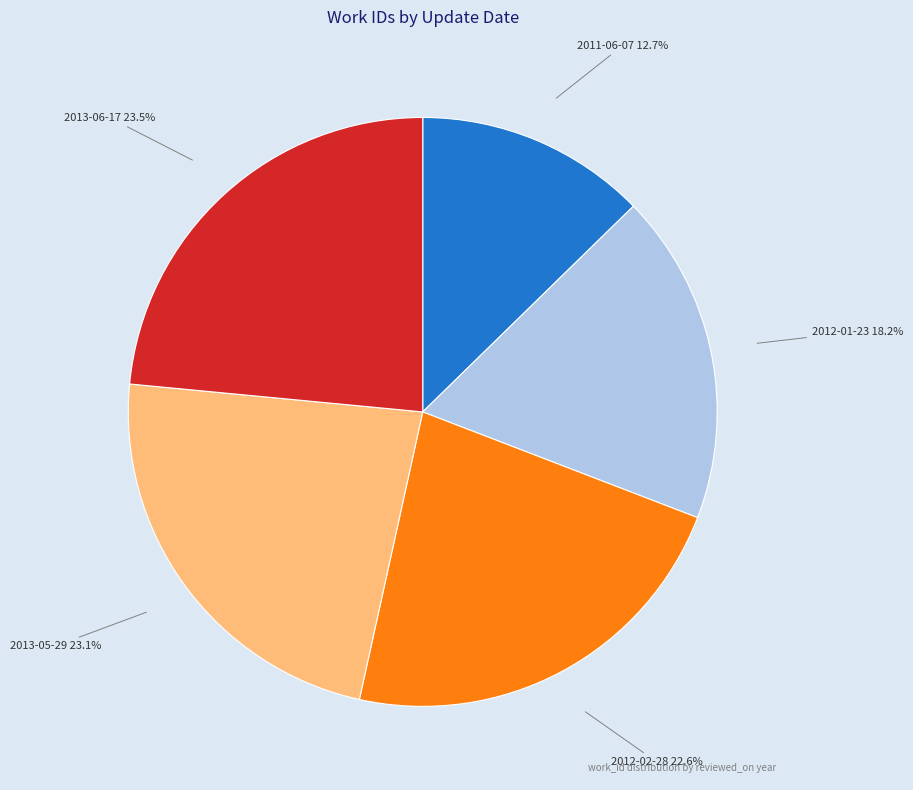

What percentage is the 2012-01-23 slice, to the nearest percent?

18%